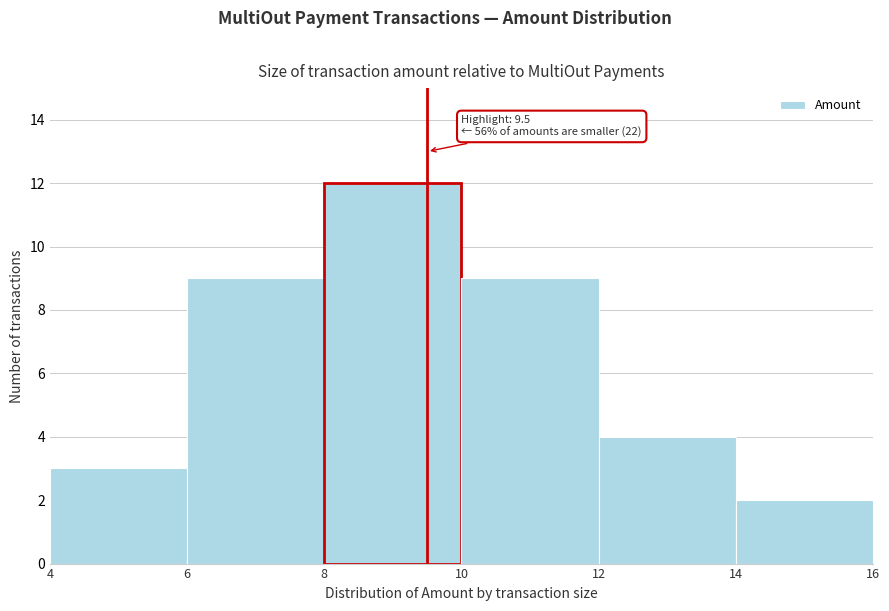

Over which range of the x-axis is the bar tallest?

8 to 10